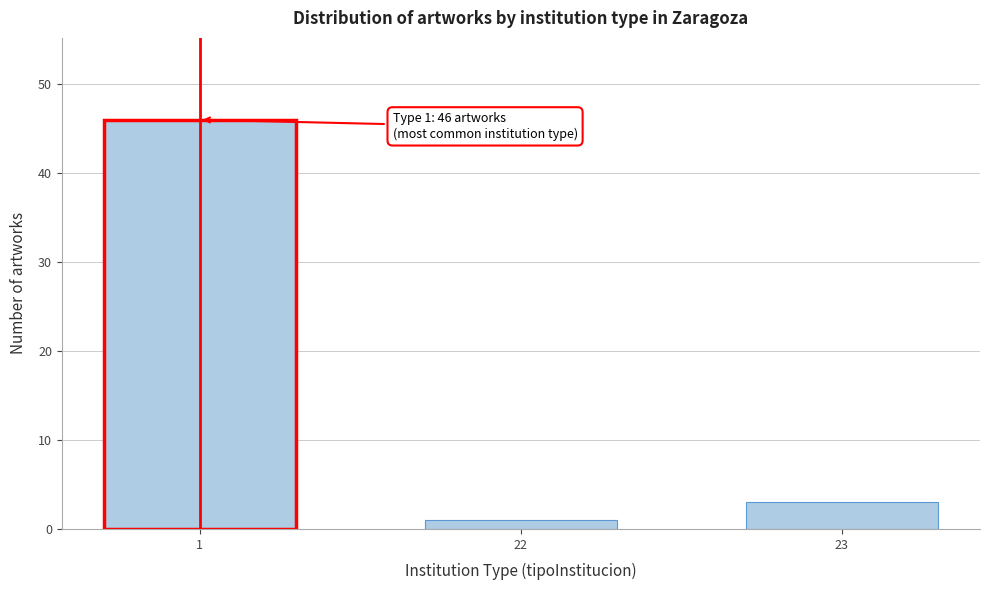

Reading left to right, list all the values displayed in this chart.

46	1	3